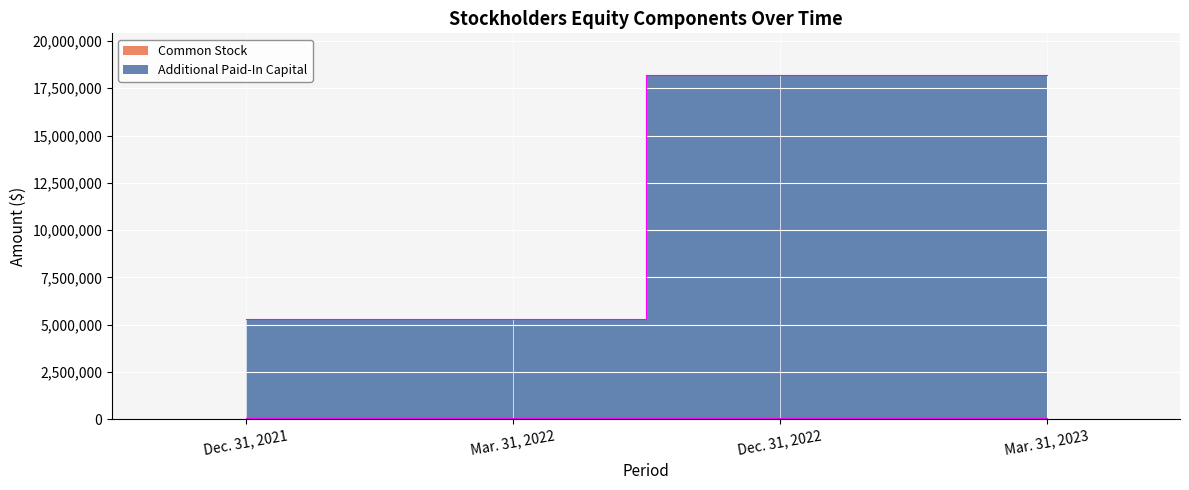

What is the total value across all series at Dec. 31, 2022?

18298086